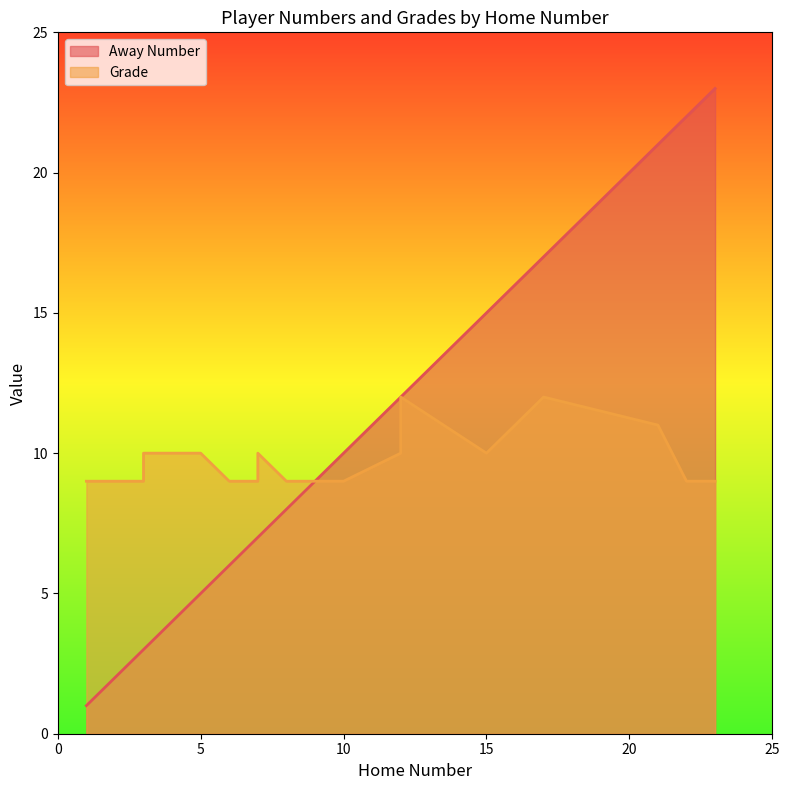

The Grade series shows 12 at 17. True or false?

True